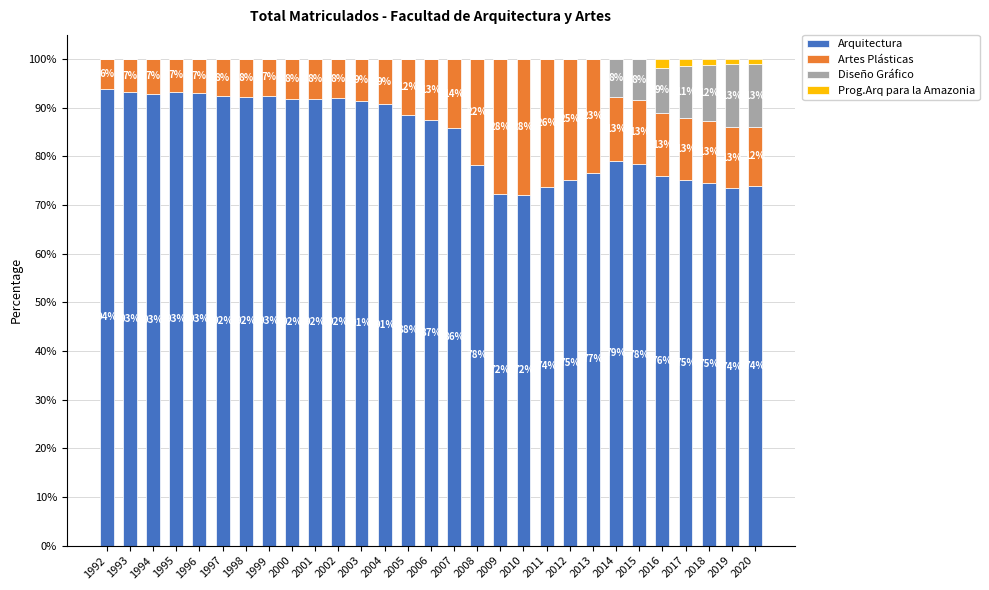

The Arquitectura series shows 50.8 at 2001. True or false?

False